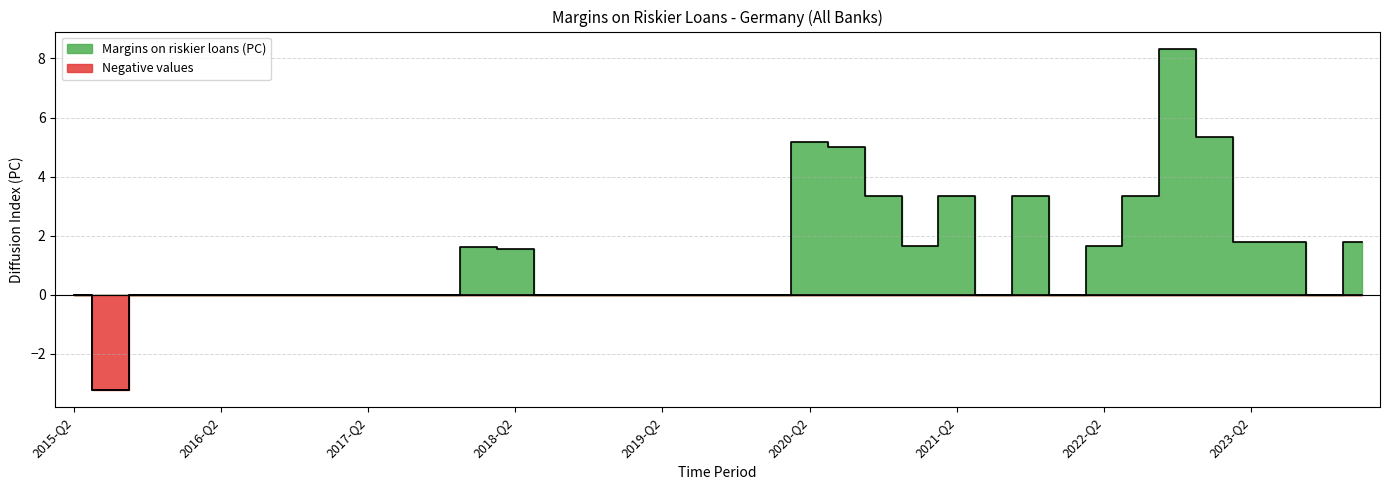

Rank the series by their maximum value, from highest to lowest.

Margins on riskier loans (PC), Negative values